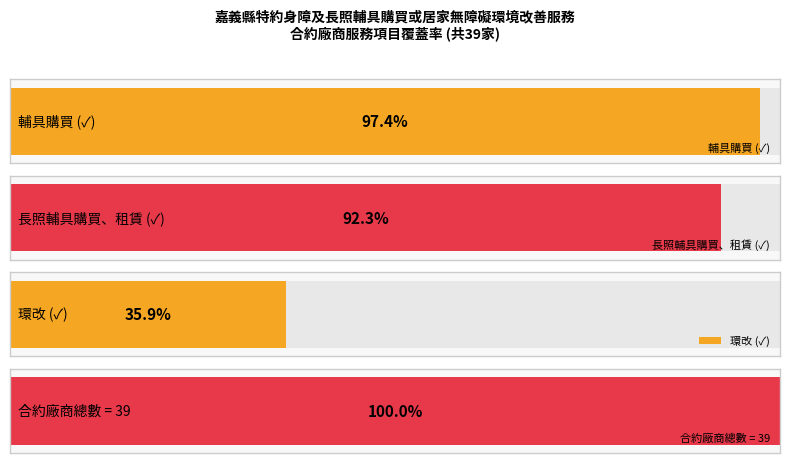

How many series are shown in this chart?

4